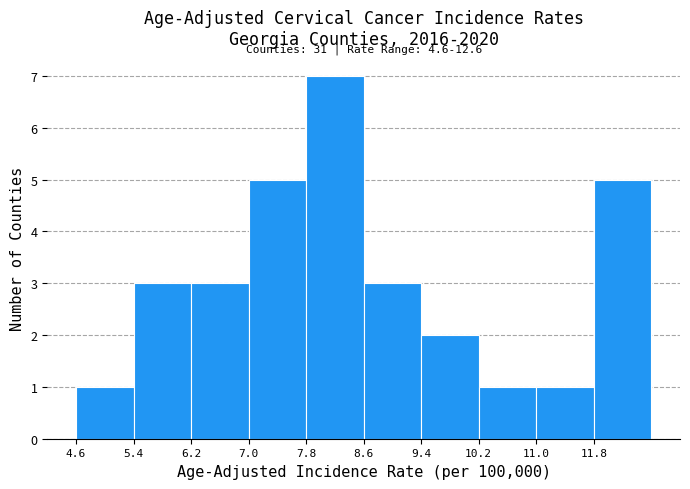

Which range on the x-axis has the tallest bar?

7.8 to 8.6